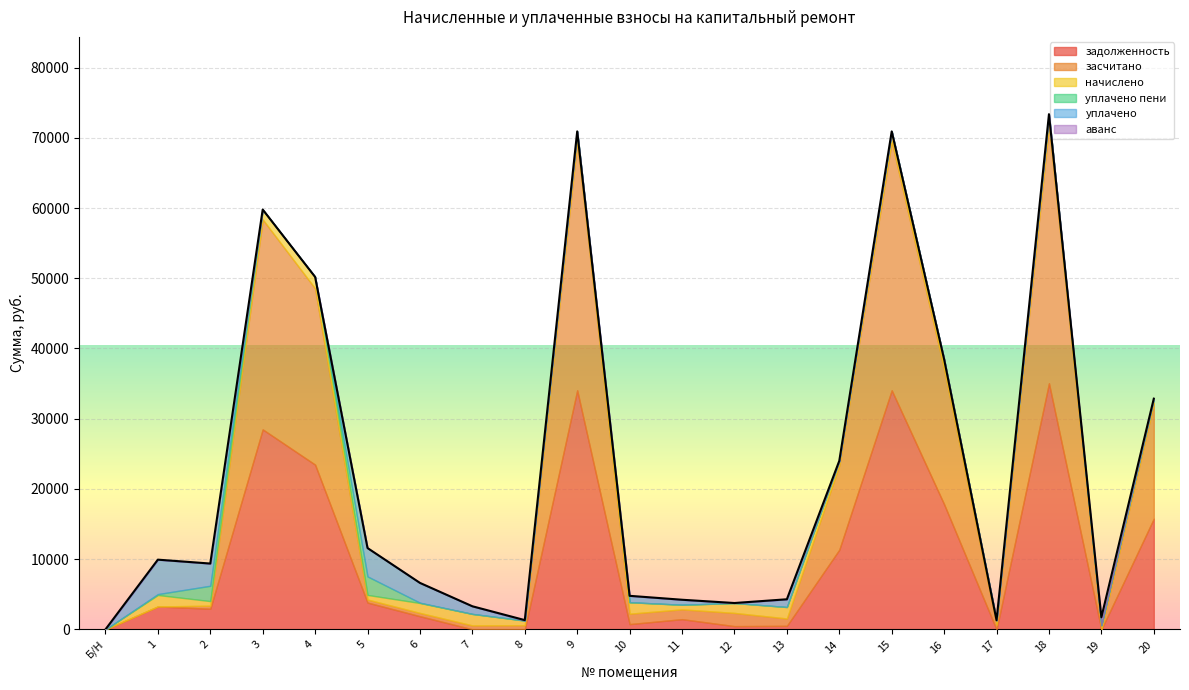

What is the average value of the задолженность series?

10245.2